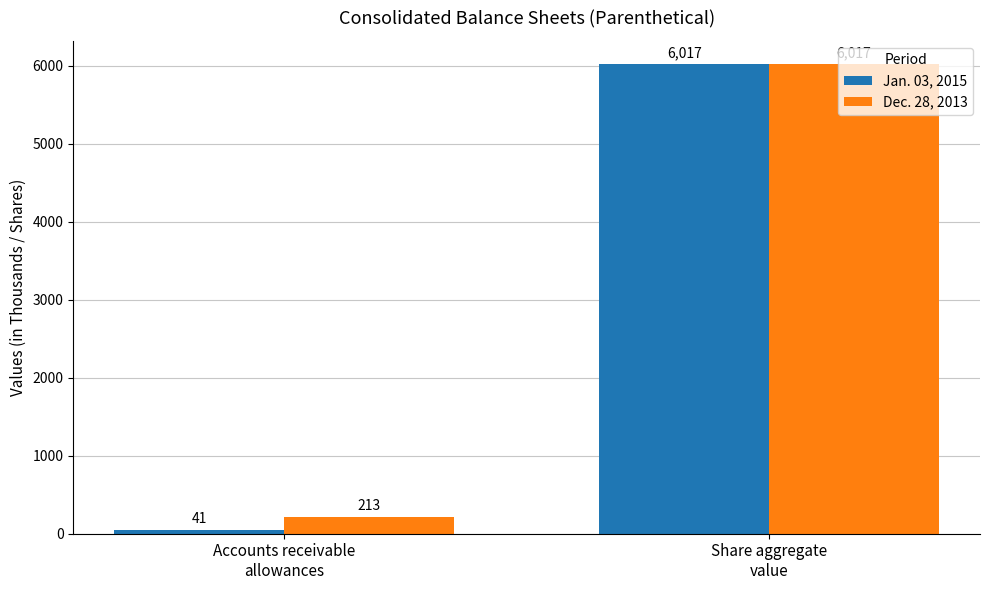

List the series in order of their overall mean, lowest first.

Jan. 03, 2015, Dec. 28, 2013